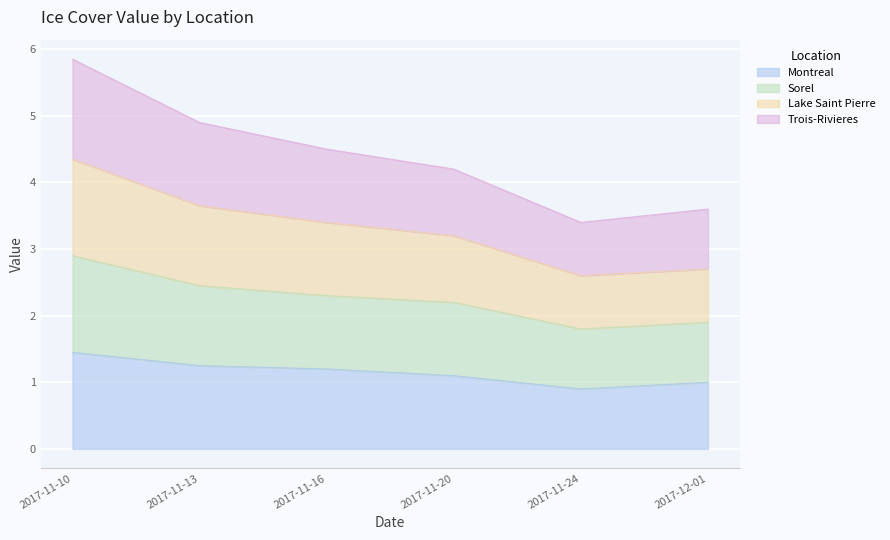

Between 2017-11-13 and 2017-11-24, which series saw the biggest shift?

Trois-Rivieres